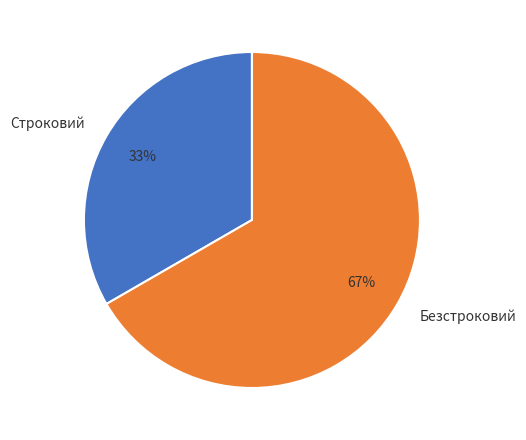

Is there a majority slice in this chart?

Yes